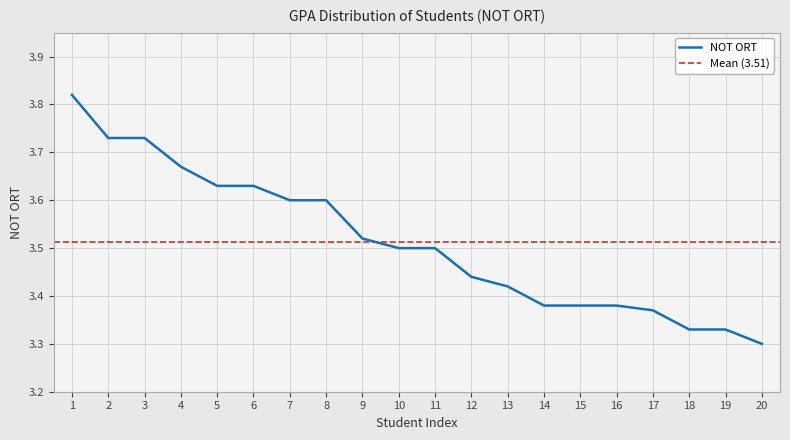

At which category does the chart reach its peak across all series?

1